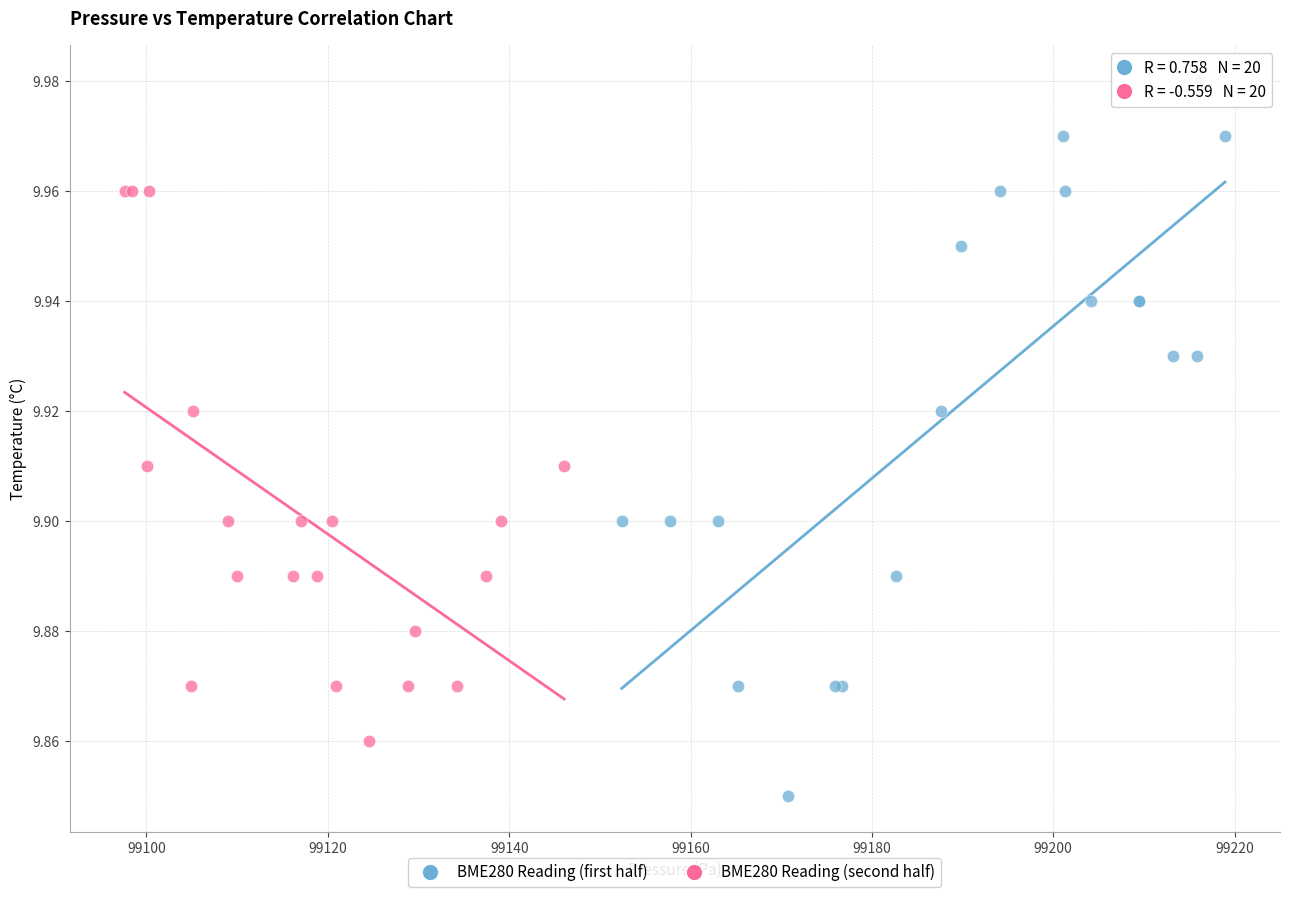

Which series contains the highest Y value?

BME280 Reading (first half)